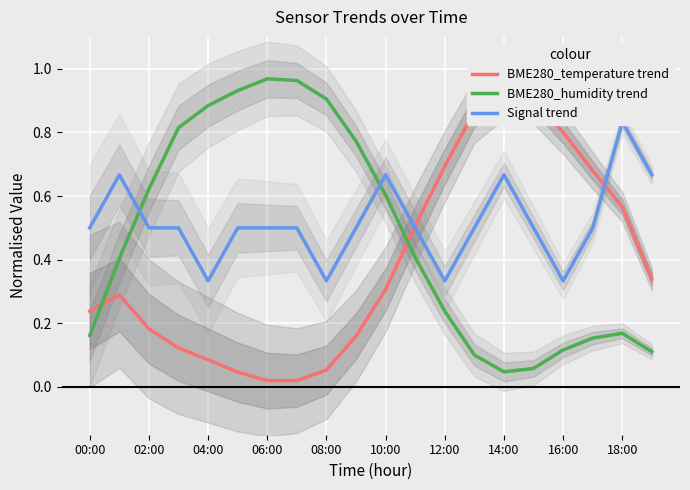

True or false: BME280_humidity trend has a value of 1.4 at 08:00.

False